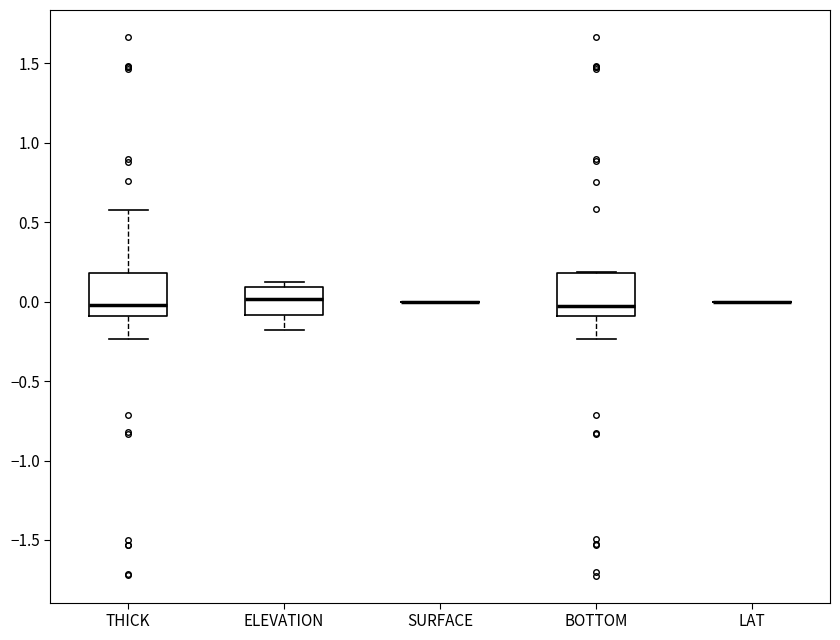

Where does the upper whisker of the box for THICK end on the y-axis? The values are not printed on the chart, so give them approximately, as read against the axis.

0.60